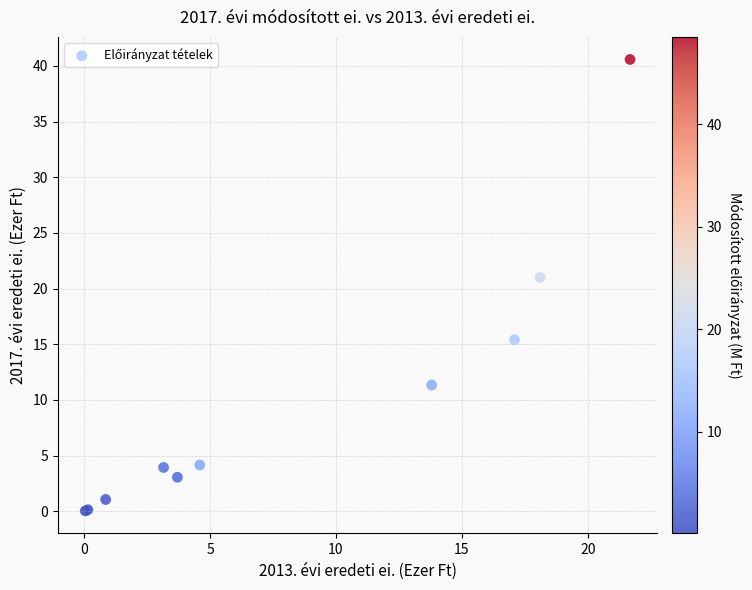

What Y value in the scatter plot is closest to 20?

21.0